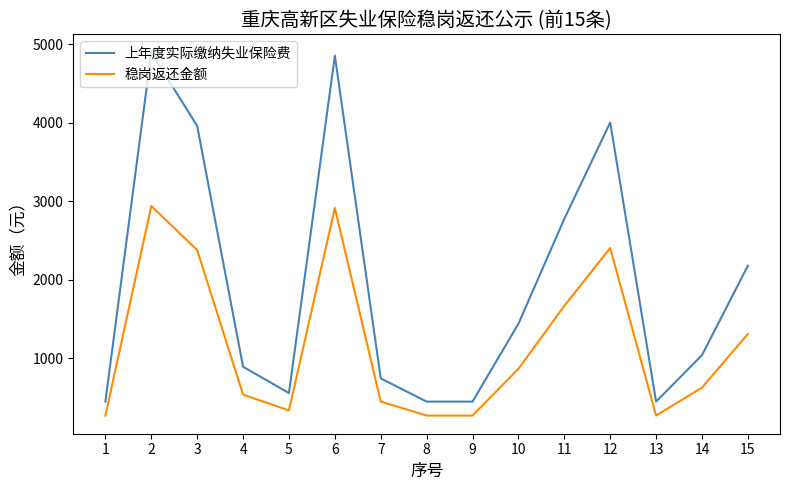

True or false: 上年度实际缴纳失业保险费 has more than 2 points higher than both neighbors.

True